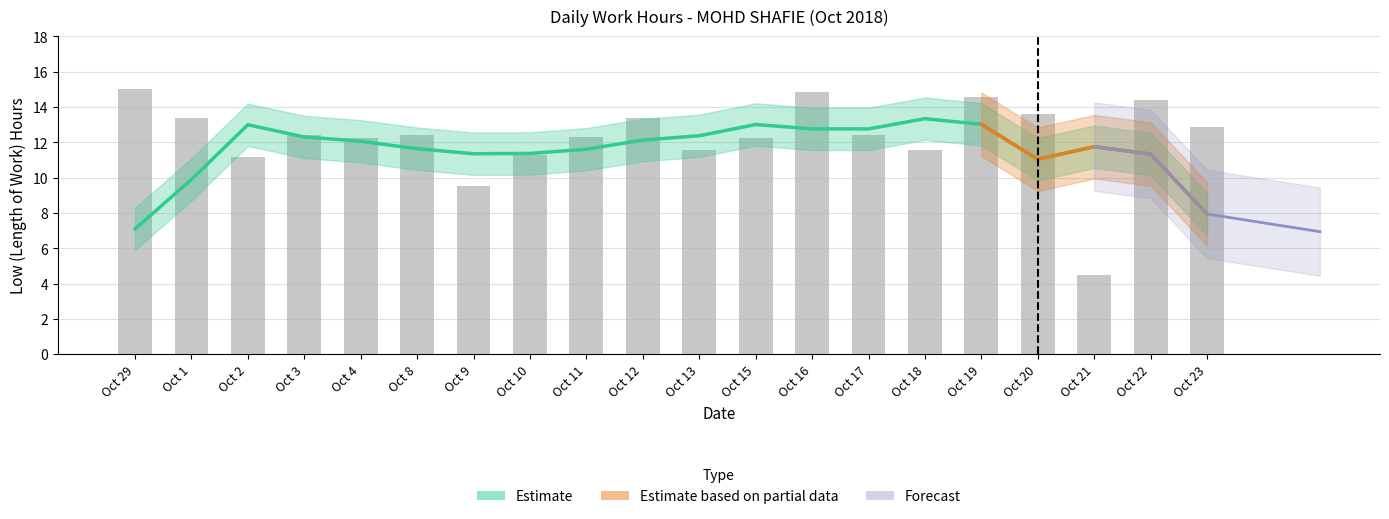

What is the approximate value at Oct 21?

4.5